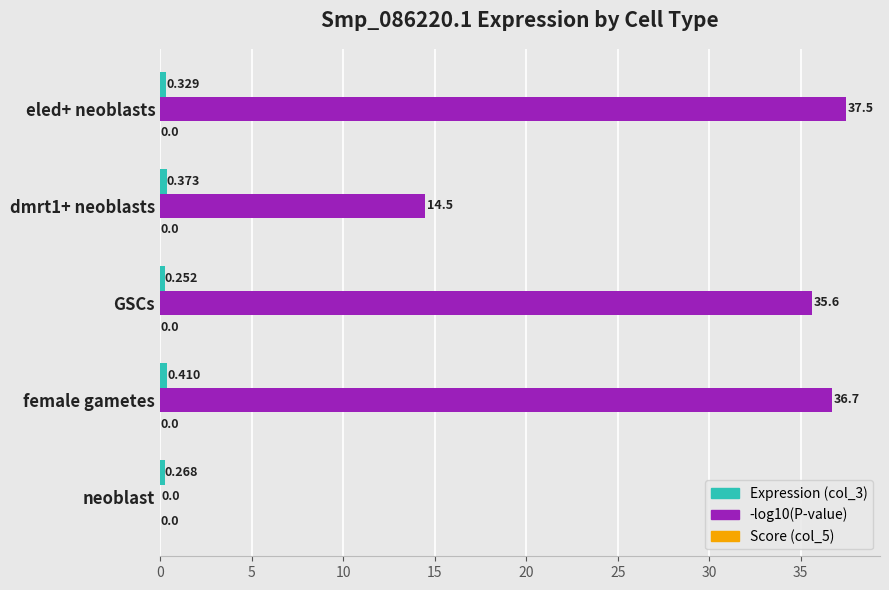

At which label does Expression (col_3) reach its peak?

female gametes